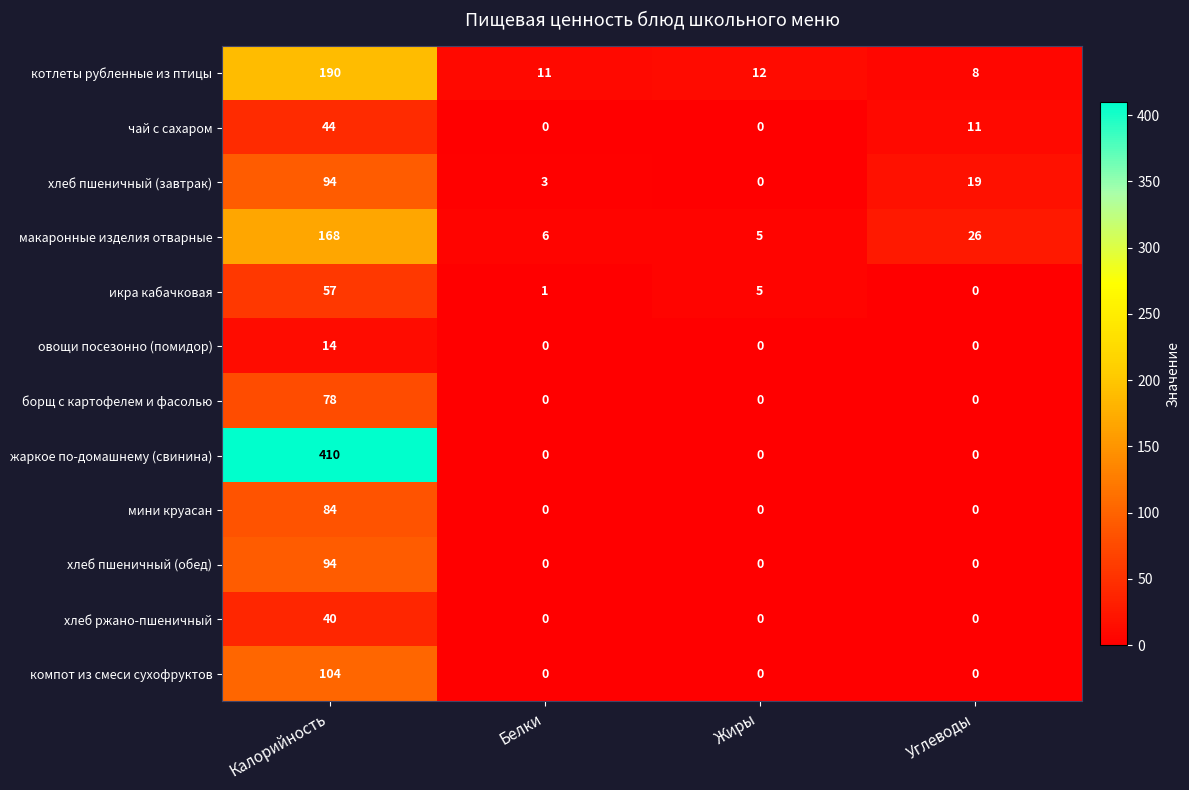

Rank the categories by икра кабачковая value from highest to lowest.

Калорийность, Жиры, Белки, Углеводы